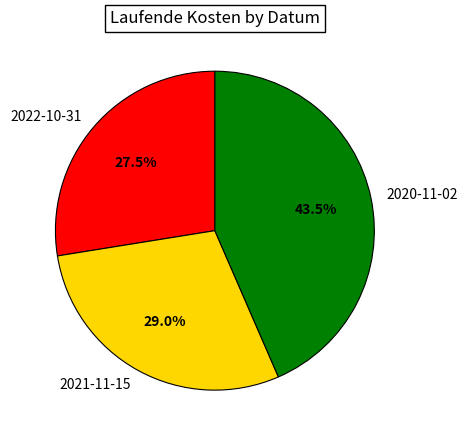

To the nearest percent, what is the difference between the 2020-11-02 and 2022-10-31 slice percentages?

16%